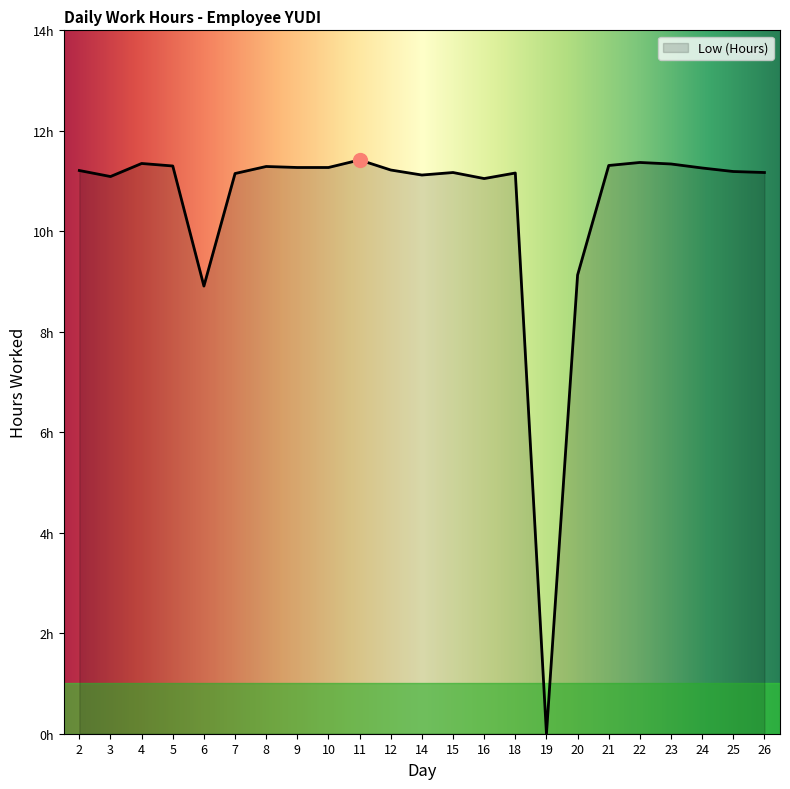

Is it true that the value at 15 is 11.2?

True